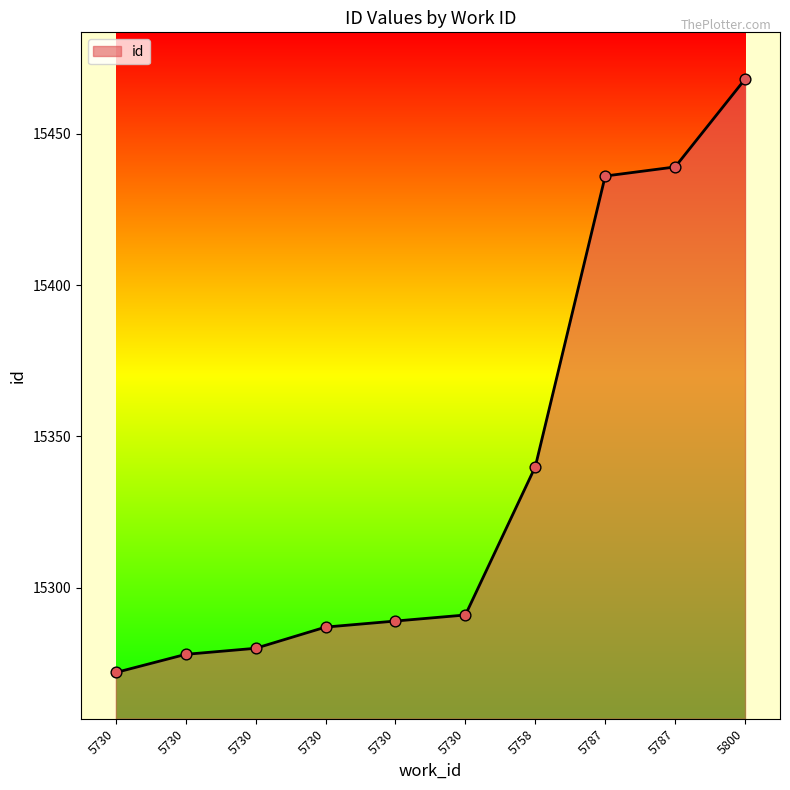

Is this an area chart (filled region under the line)?

Yes